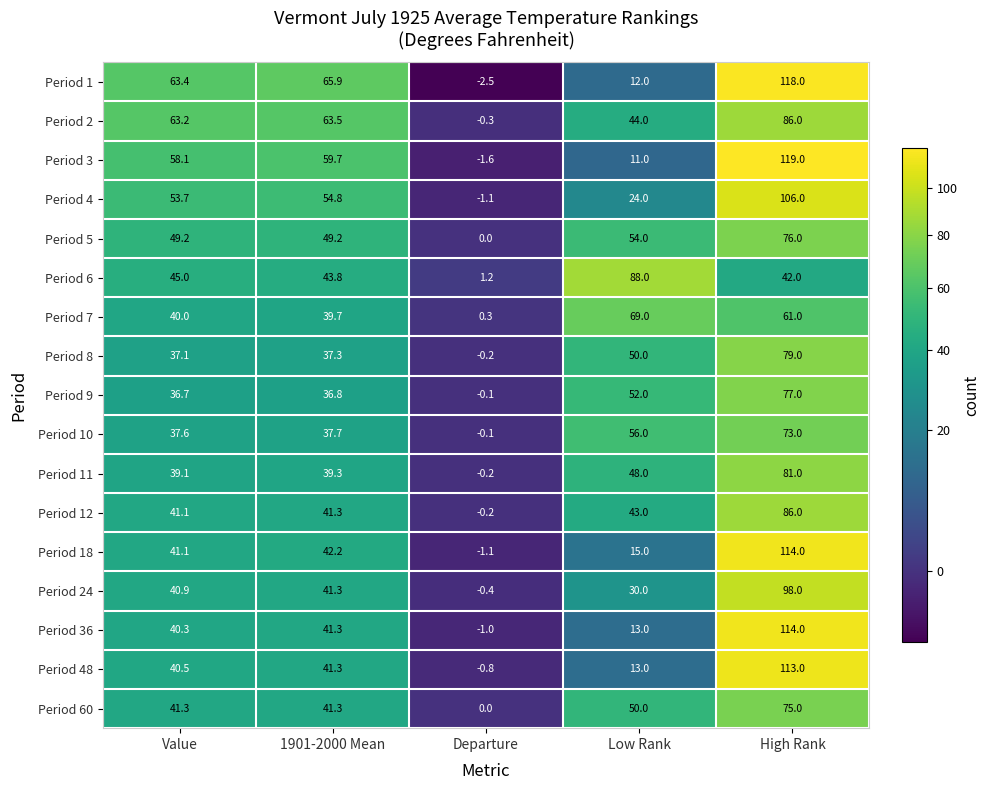

List the labels in order of Period 10 value, largest first.

High Rank, Low Rank, 1901-2000 Mean, Value, Departure